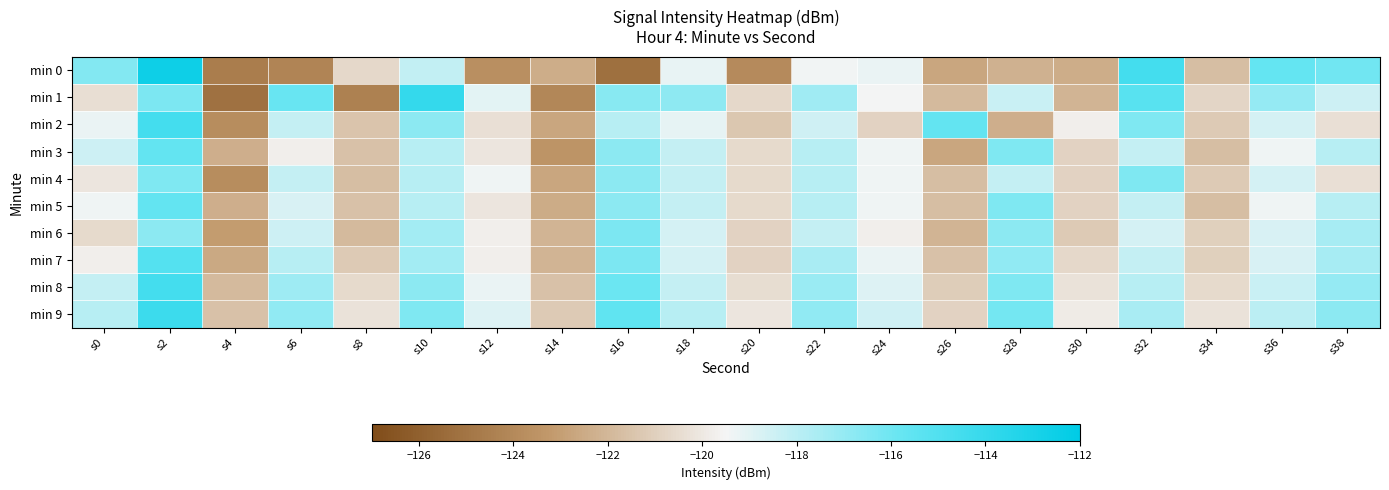

Count the number of categories in the chart.

20